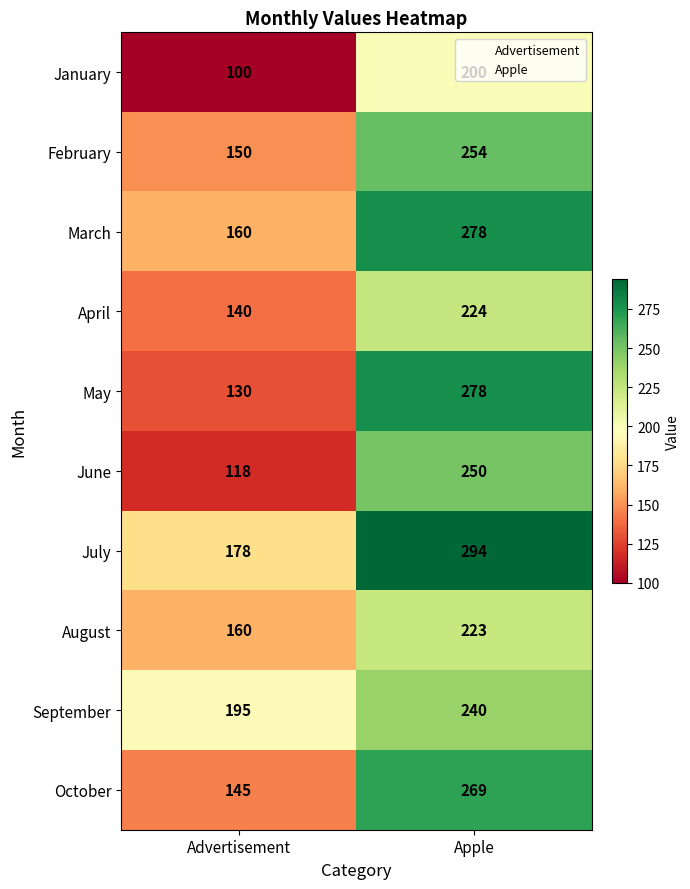

How many categories are shown in the chart?

2